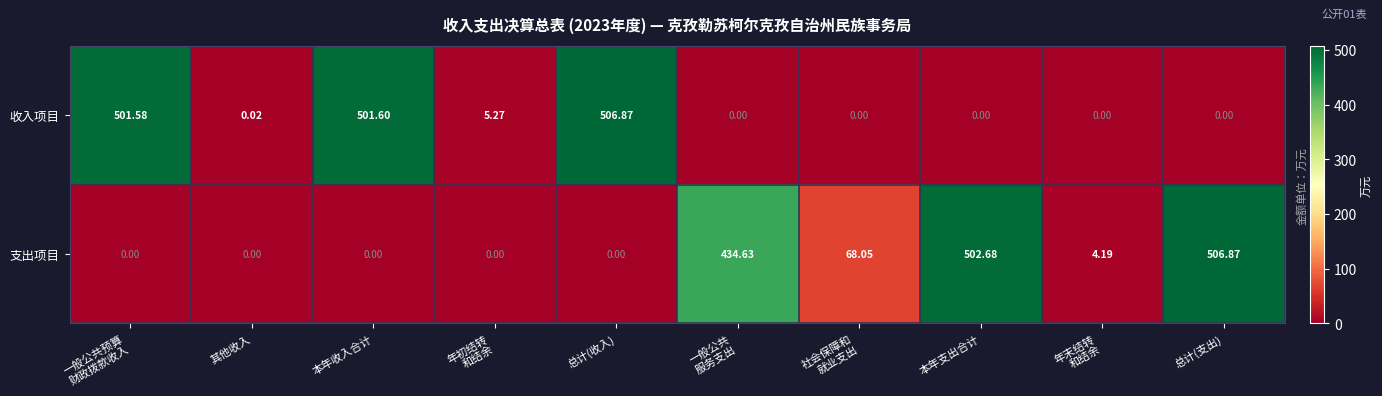

How many series are shown in this chart?

2